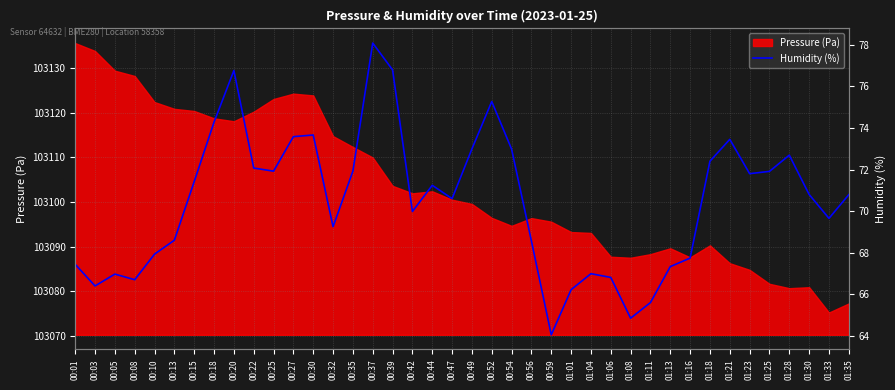

What is the minimum value shown in the chart?

64.0